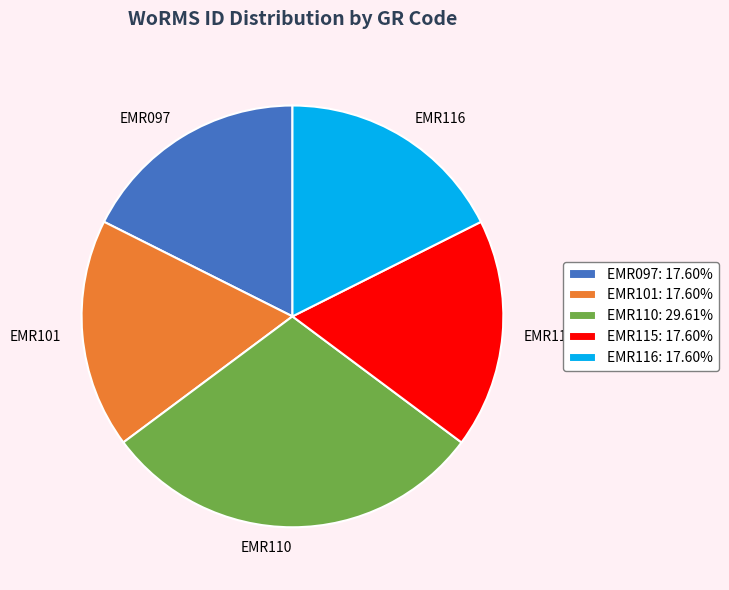

Do EMR116 and EMR101 together represent more than half of the pie?

No